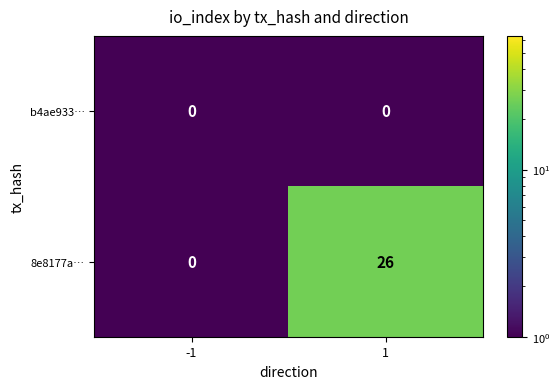

Reading left to right, what are all the values shown in this chart?

b4ae933…: 0	0
8e8177a…: 0	26